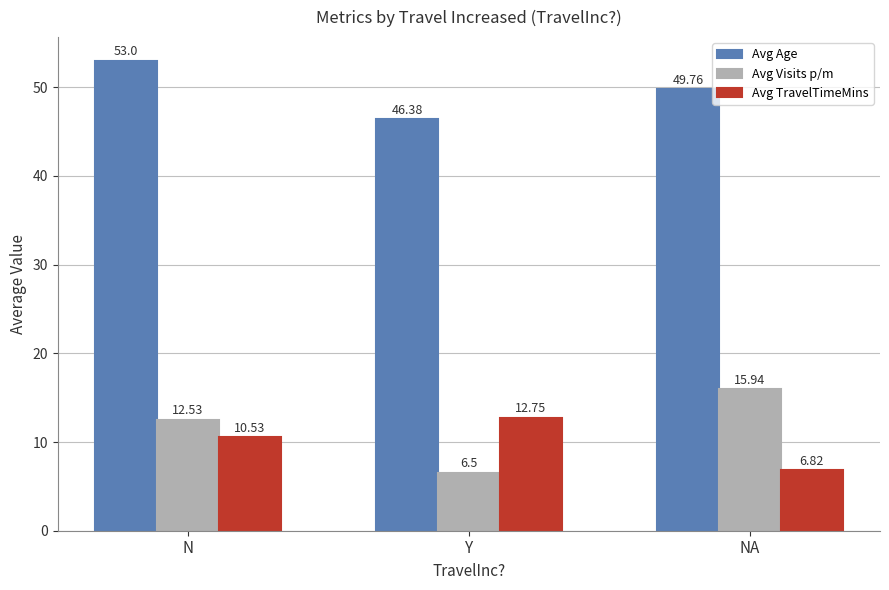

Read the Avg Visits p/m value at NA.

15.9